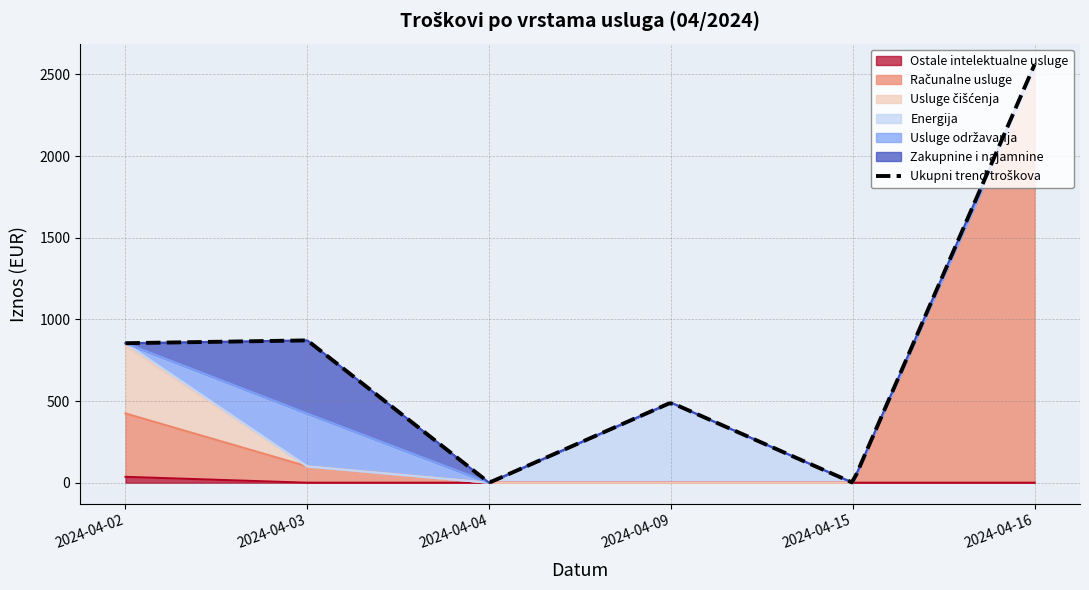

Reading left to right, list all the values displayed in this chart.

Ostale intelektualne usluge: 36.0	0.0	0.0	0.0	0.0	0.0
Računalne usluge: 388.1	100.0	0.0	0.0	0.0	2522.5
Usluge čišćenja: 416.2	0.0	0.0	0.0	0.0	0.0
Energija: 13.9	0.0	0.0	490.6	0.0	0.0
Usluge održavanja: 0.0	323.6	0.0	0.0	0.0	0.0
Zakupnine i najamnine: 0.0	447.8	0.0	0.0	0.0	37.5